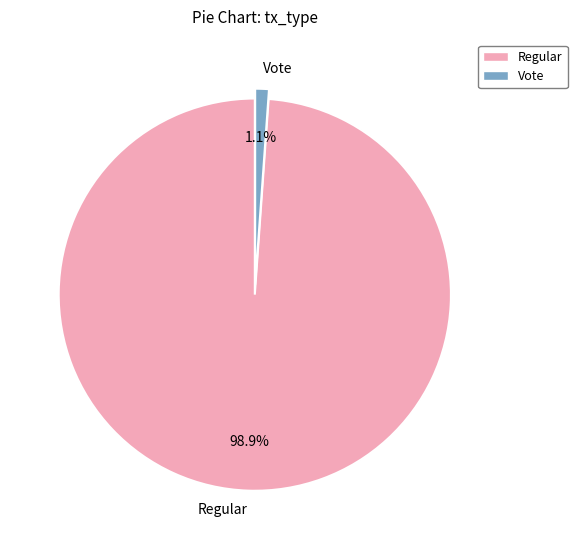

How many slices are in this pie chart?

2